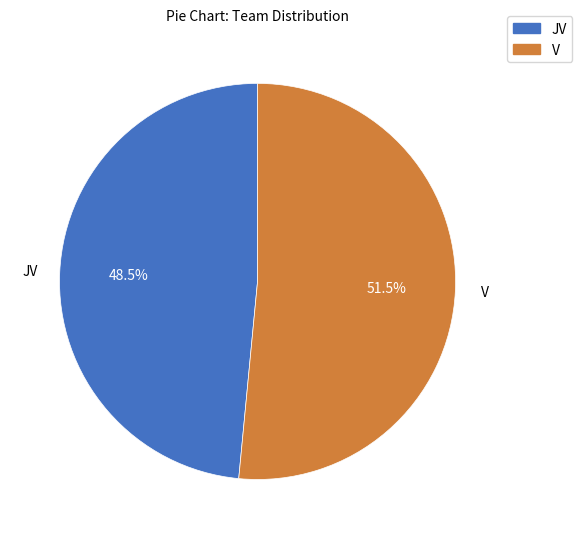

Does any single category account for the majority?

Yes